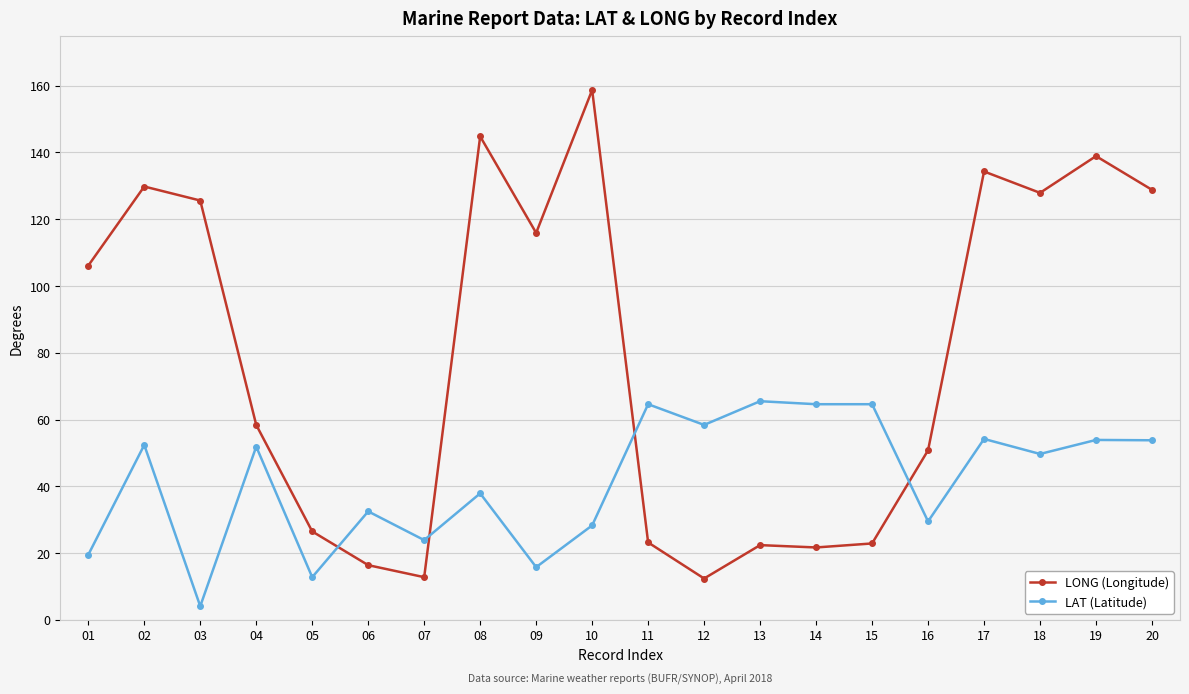

Is this an area chart (filled region under the line)?

No